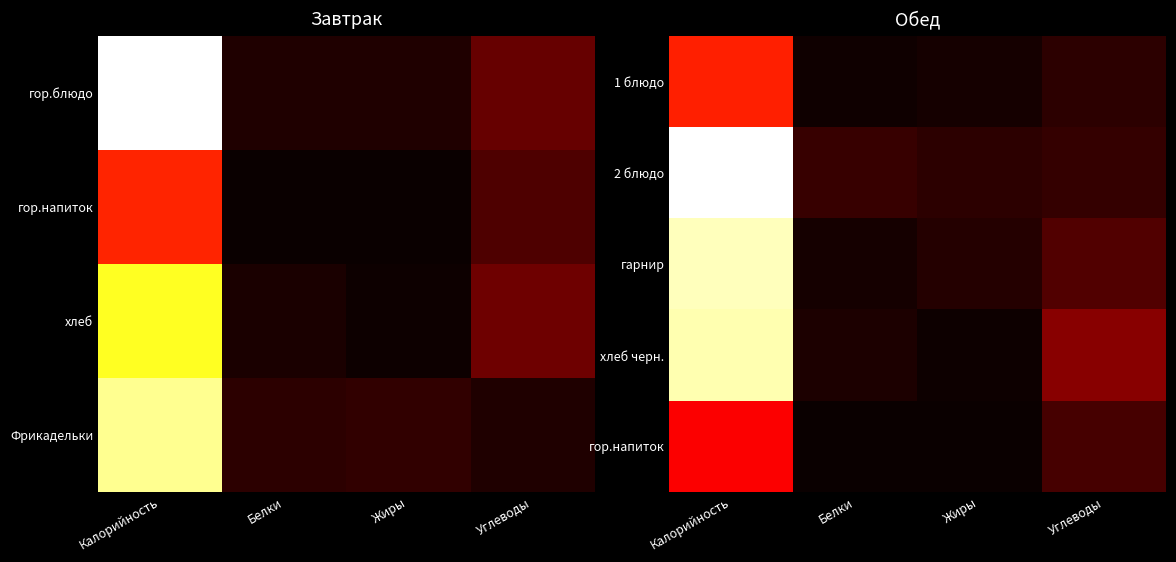

What is the sum of the гарнир values at Жиры and Углеводы?

0.1